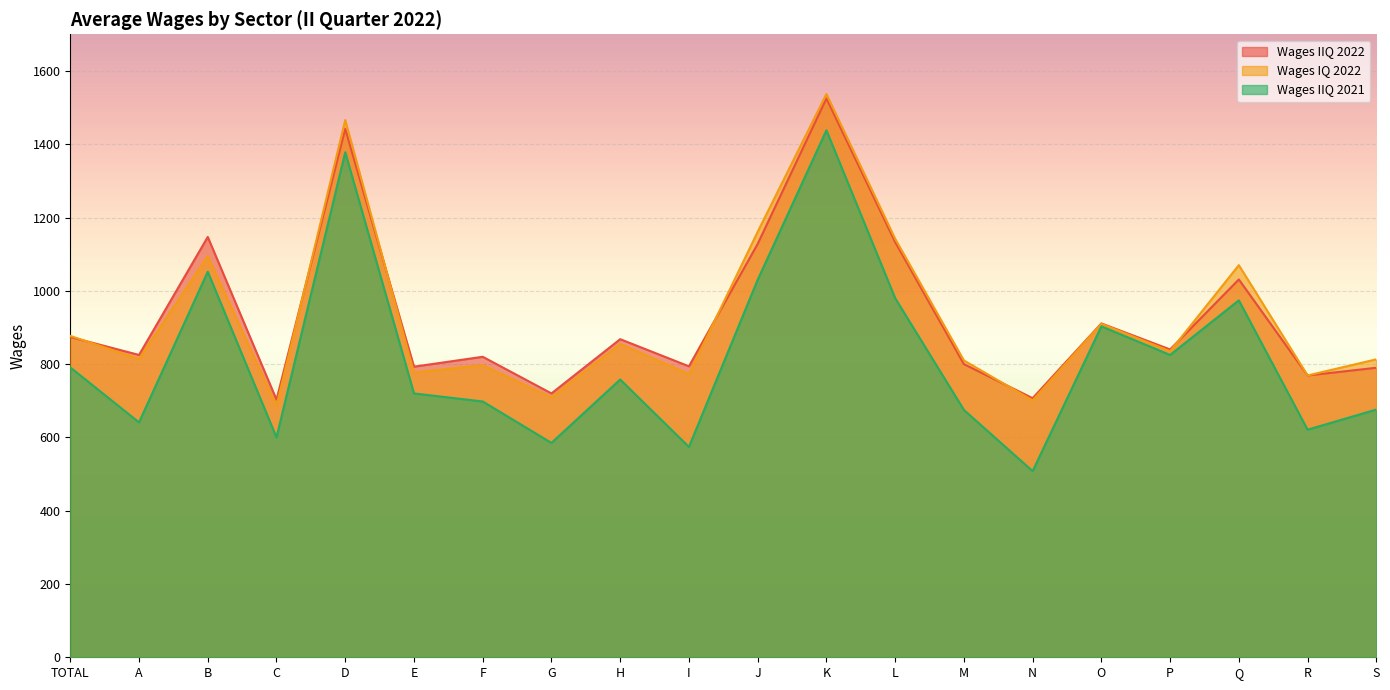

The value of Wages IIQ 2021 at B is 1733. True or false?

False